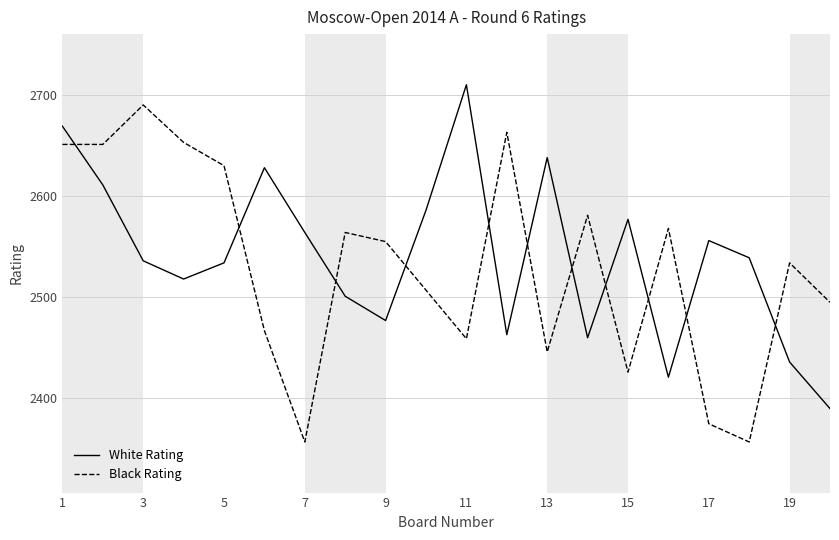

How many interior local valleys does the White Rating series have?

5